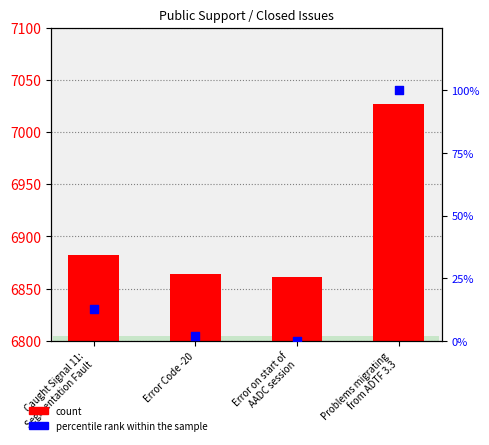

Which series contains the highest Y value?

count